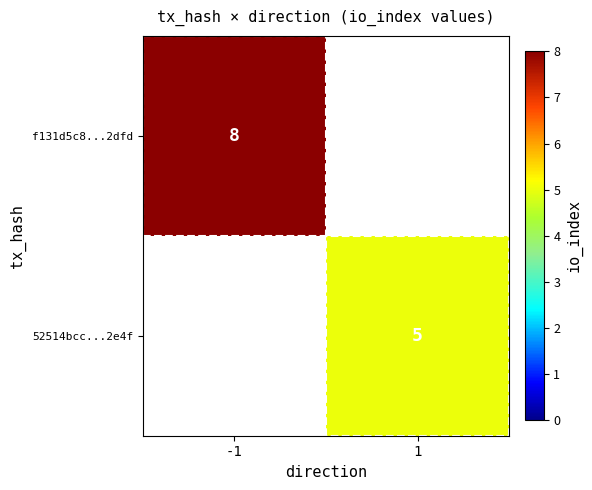

Count the number of categories in the chart.

2